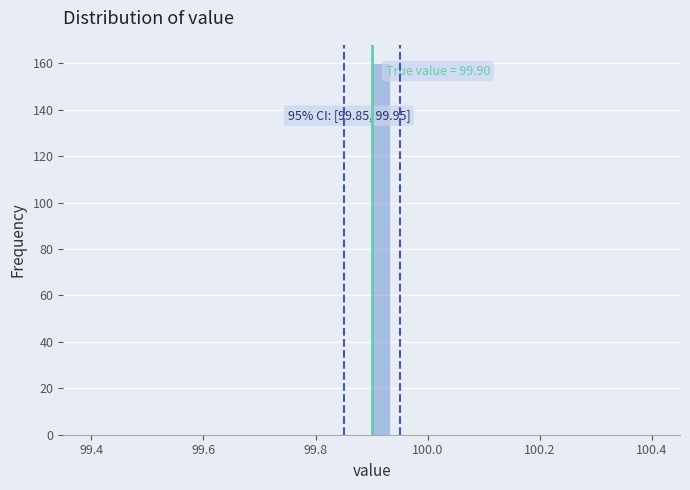

Around what value on the x-axis is the tallest bar? Give the approximate position of its centre, as read against the axis.

99.92